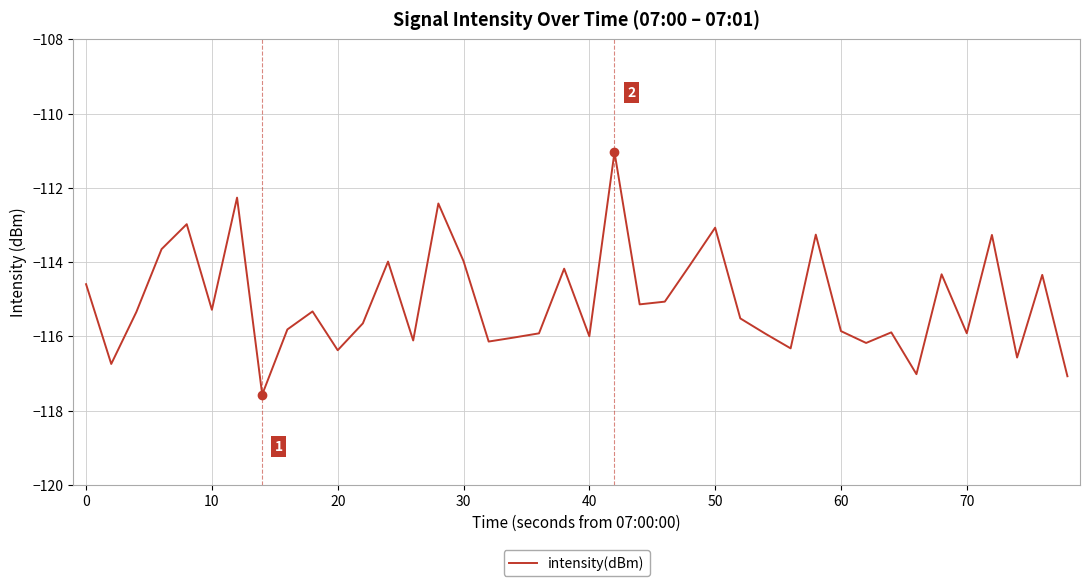

How many lines are shown in the chart?

1